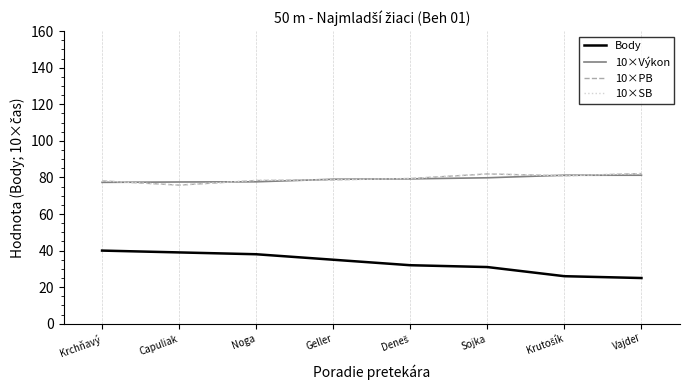

True or false: Body and 10×SB intersect in this chart.

False